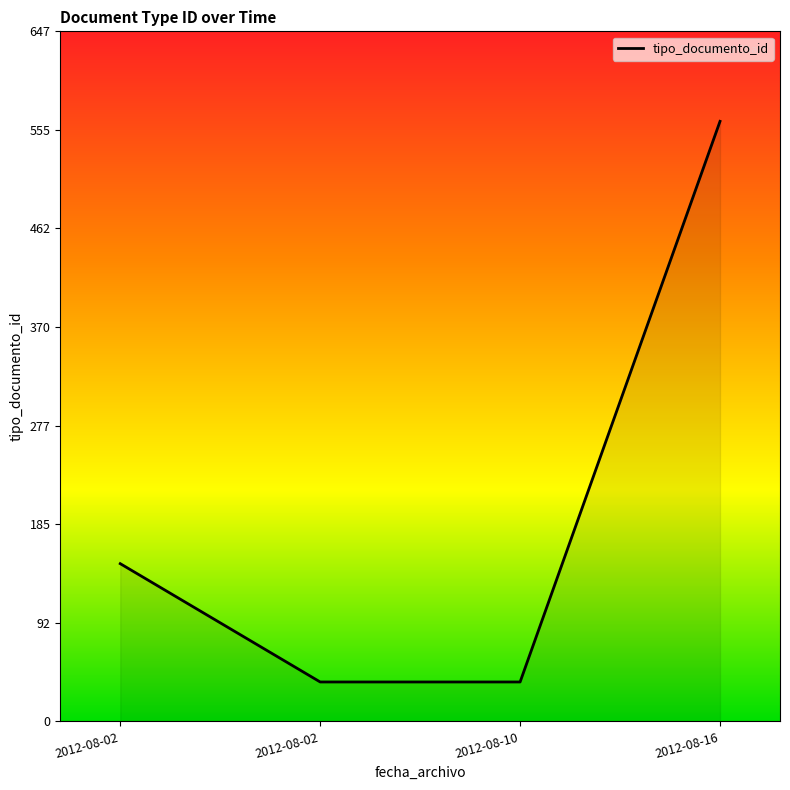

How many values are below 148?

2